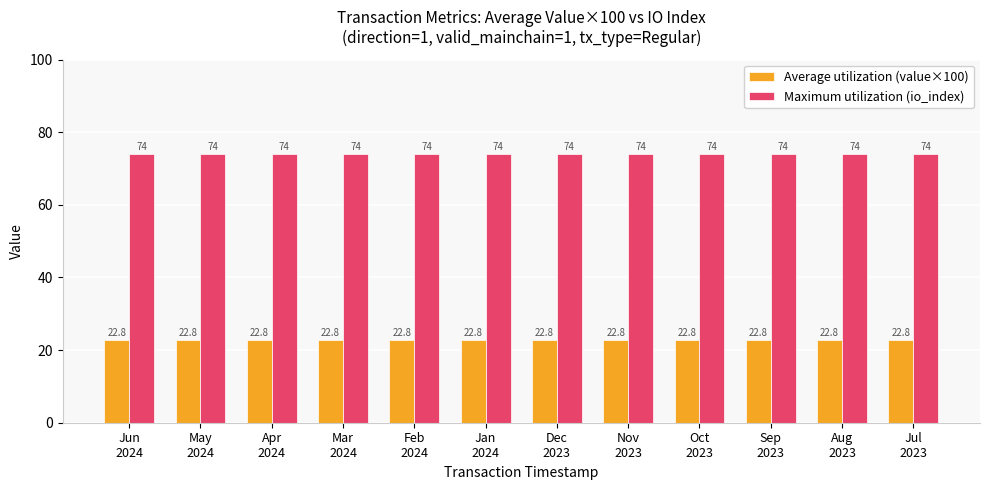

Reading left to right, what are all the values shown in this chart?

Average utilization (value×100): 22.8	22.8	22.8	22.8	22.8	22.8	22.8	22.8	22.8	22.8	22.8	22.8
Maximum utilization (io_index): 74.0	74.0	74.0	74.0	74.0	74.0	74.0	74.0	74.0	74.0	74.0	74.0